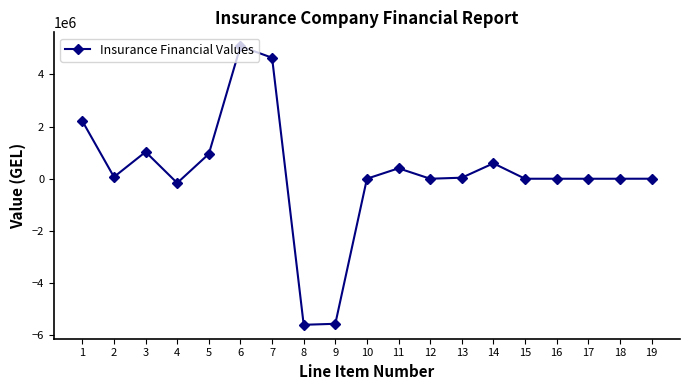

How many data points are less than 1756?

9